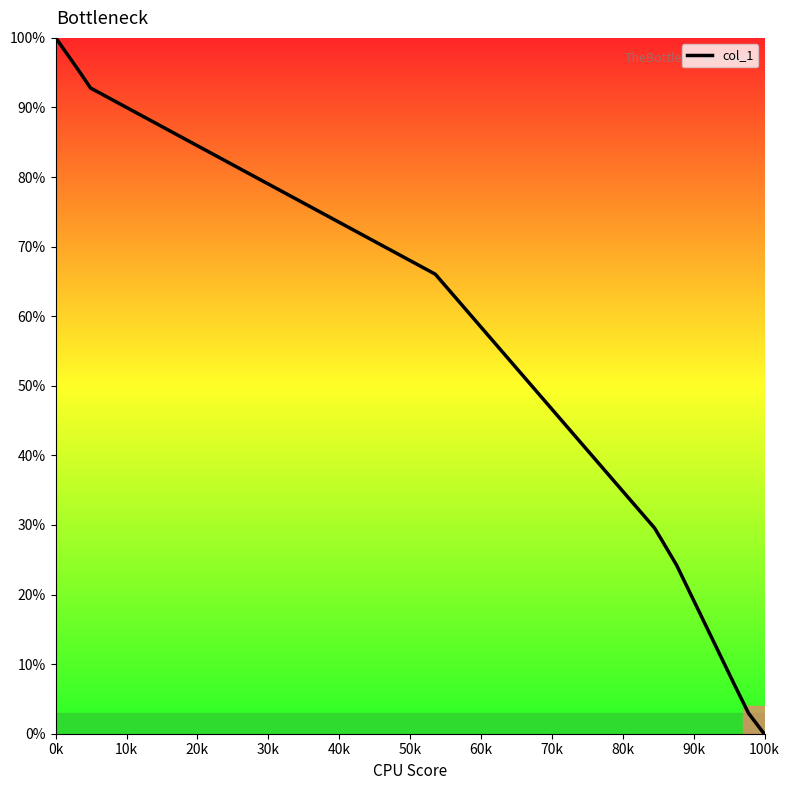

What is the difference between the maximum and minimum values?

100.0